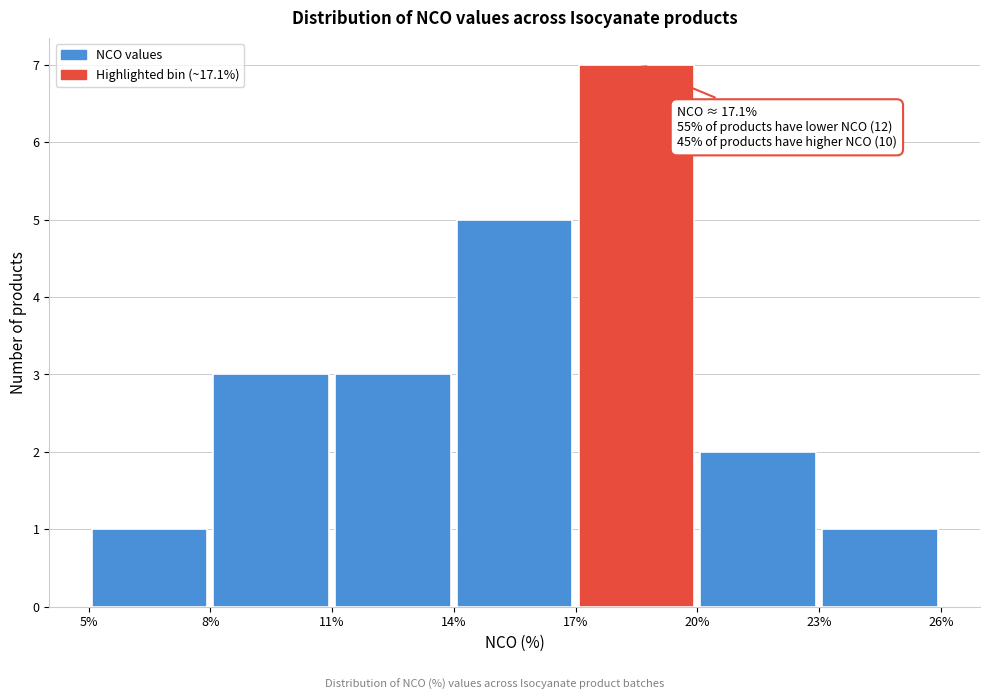

Over which range of the x-axis is the bar tallest?

17% to 20%